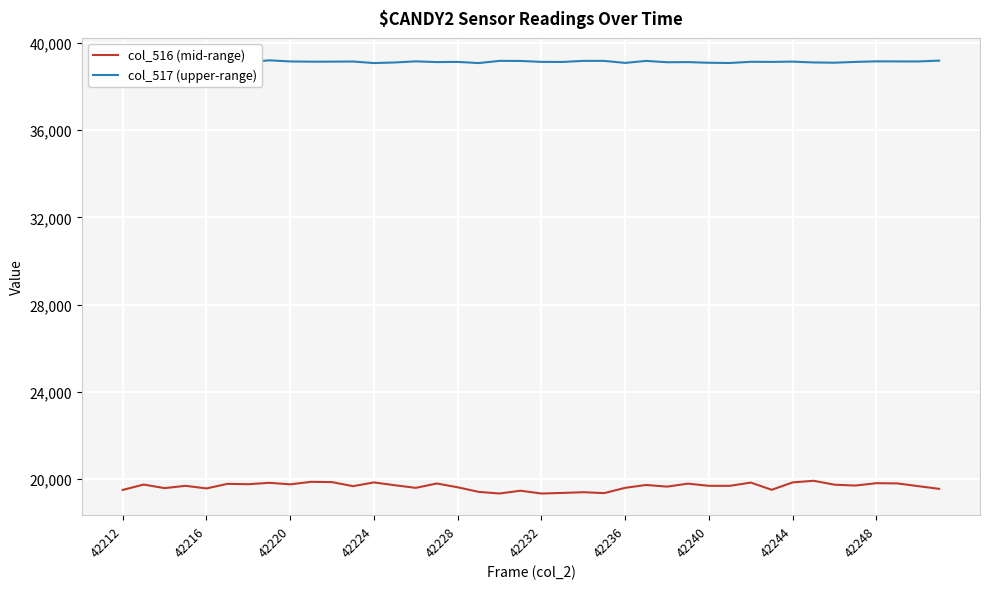

What is the value of the col_517 (upper-range) point at the 15th from the left?

39148